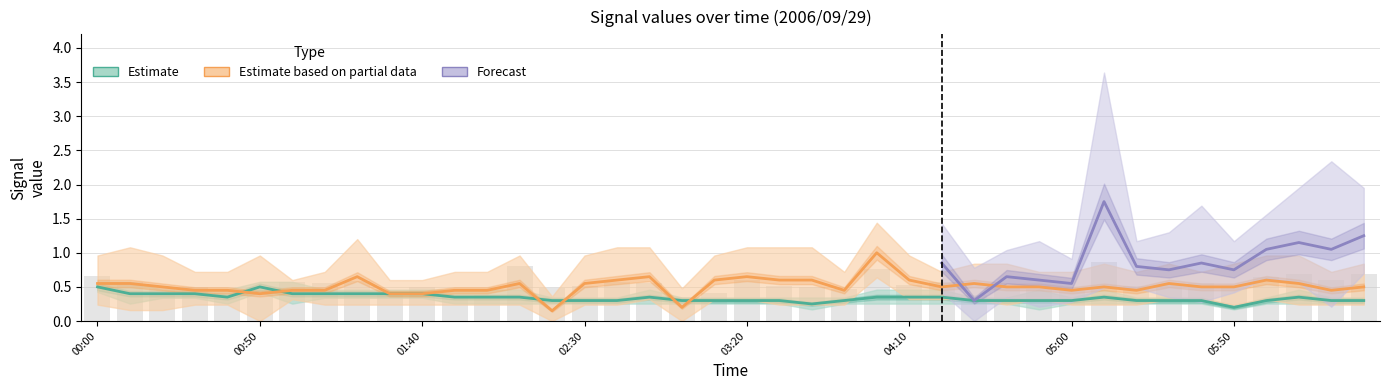

At which category is the sum across all series the highest?

2006/09/29 05:10